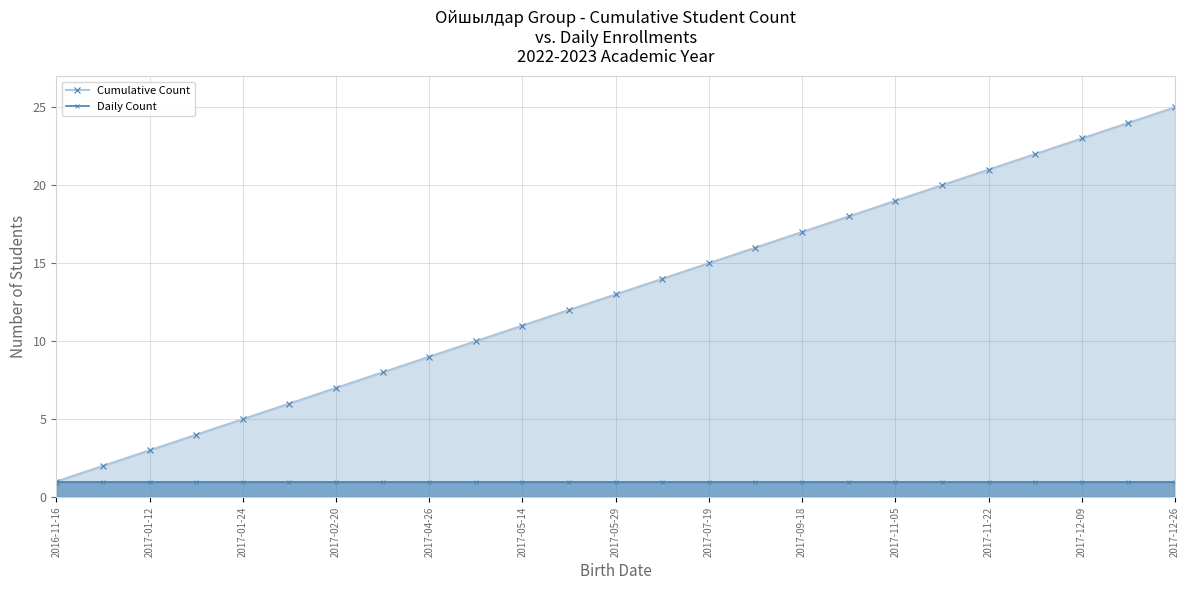

True or false: Cumulative Count has more than 1 points higher than both neighbors.

False